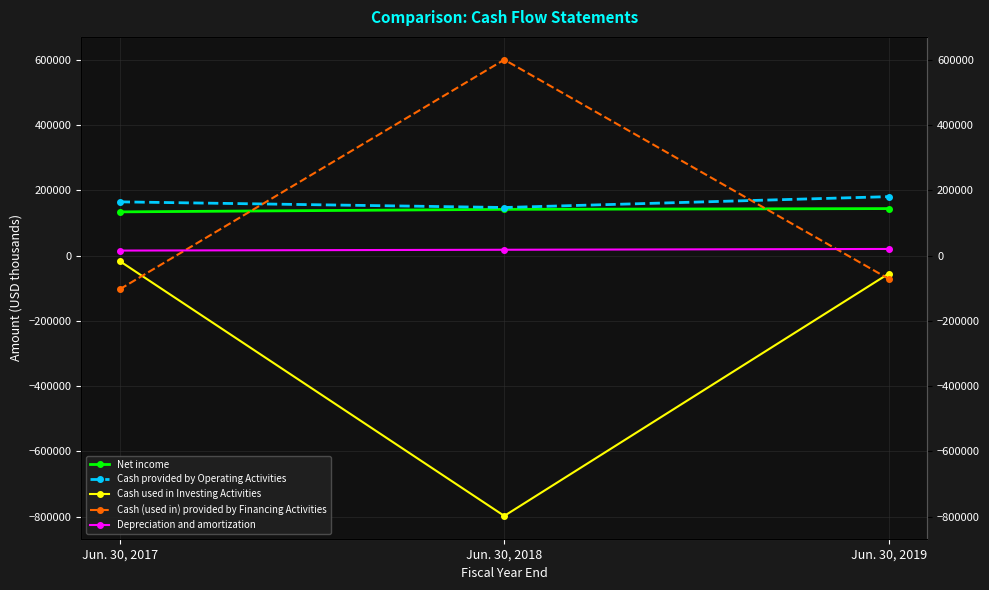

At which label does Cash (used in) provided by Financing Activities first exceed -71539?

Jun. 30, 2018